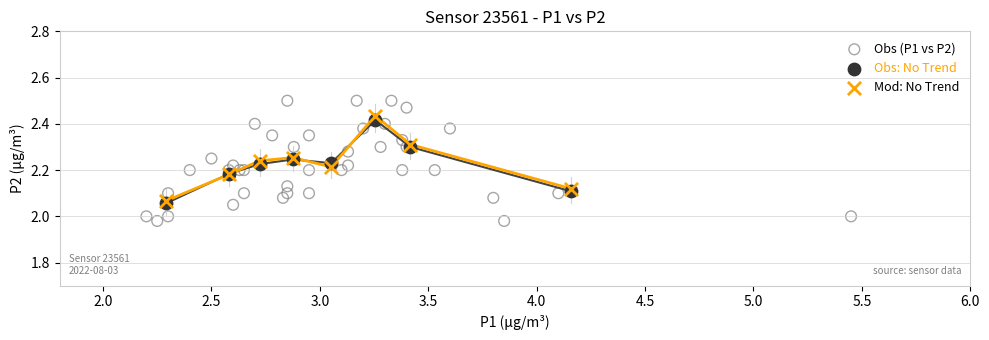

Which series has the widest spread of Y values?

Obs (P1 vs P2)